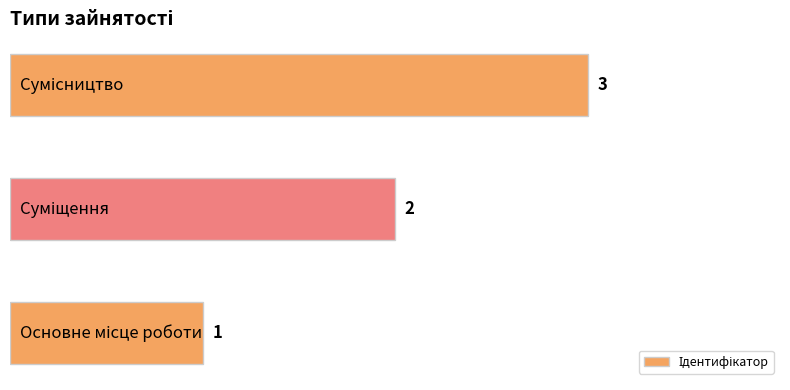

Count the values in the range 1 to 3.

3